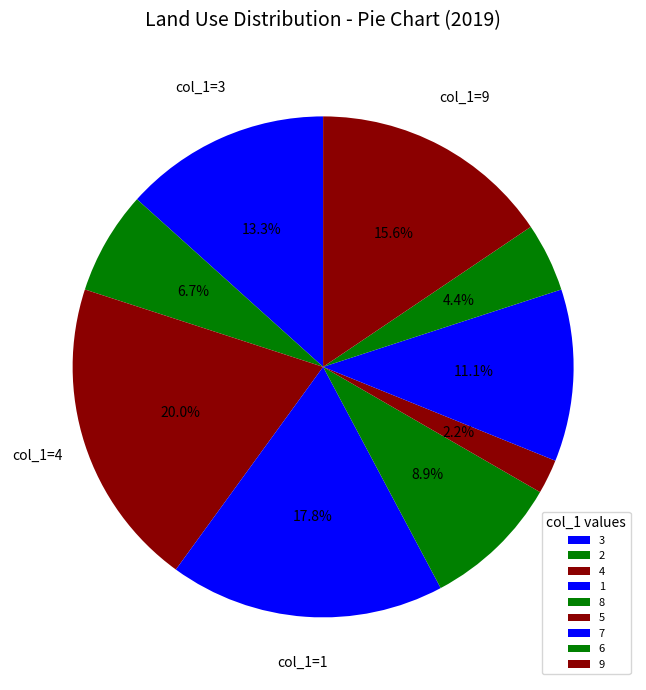

Which category has the biggest portion of the pie?

4